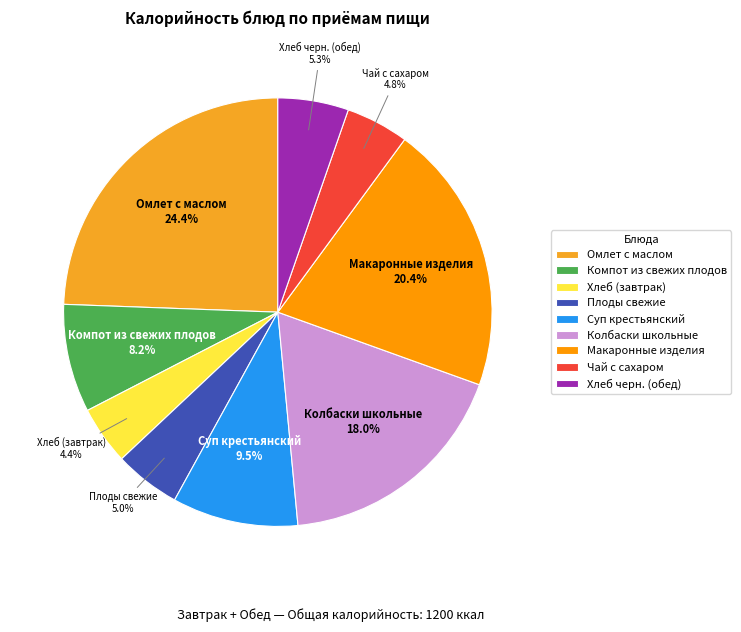

How many slices are in this pie chart?

9